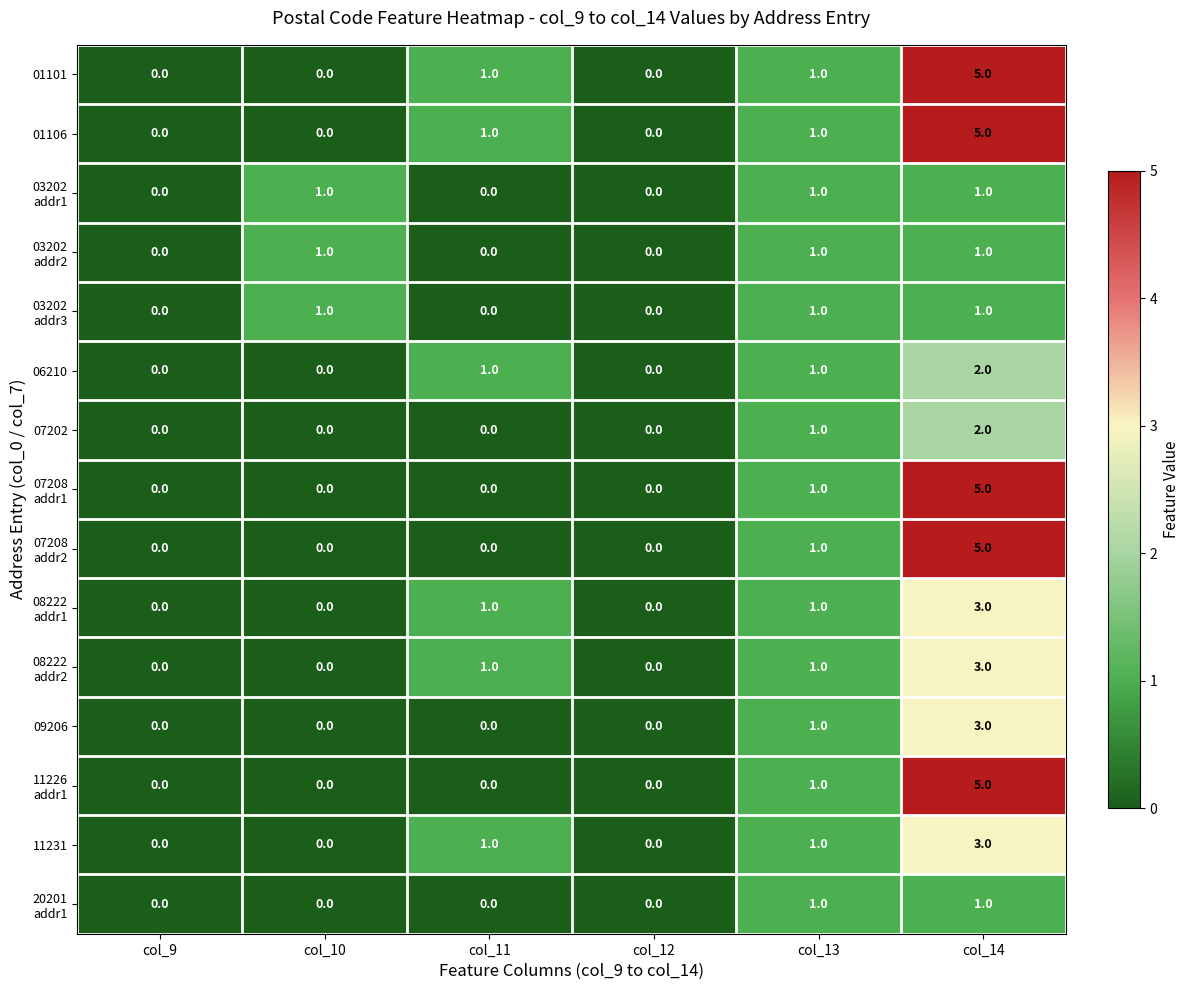

True or false: 09206 has a value of 1 at col_13.

True